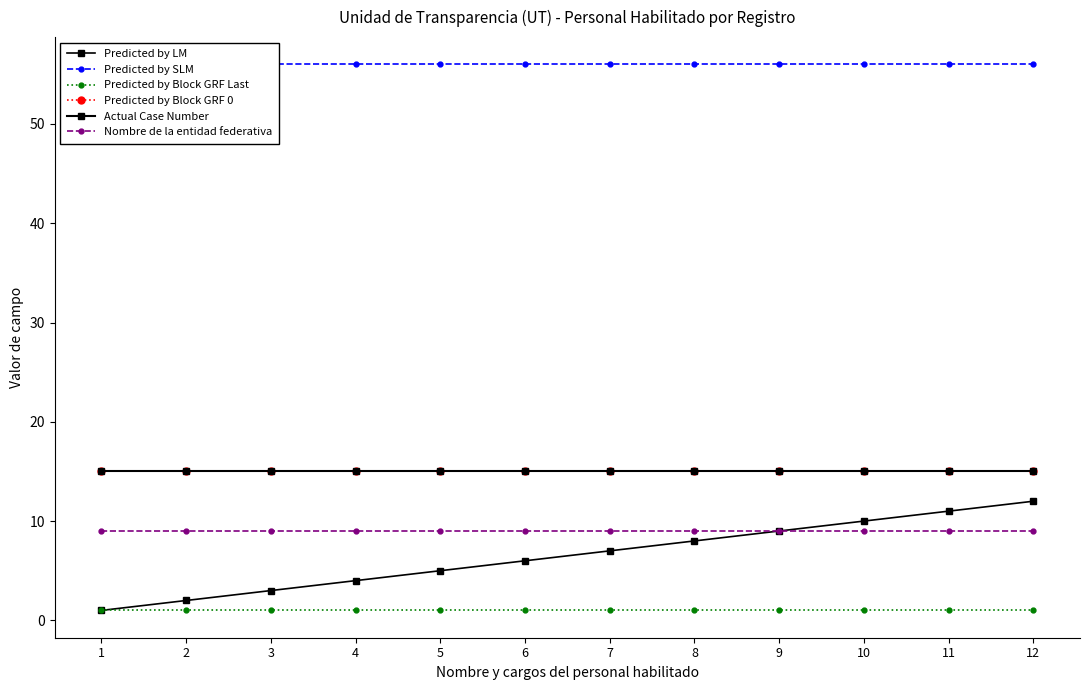

What is the spread (max minus min) of values at 7?

55